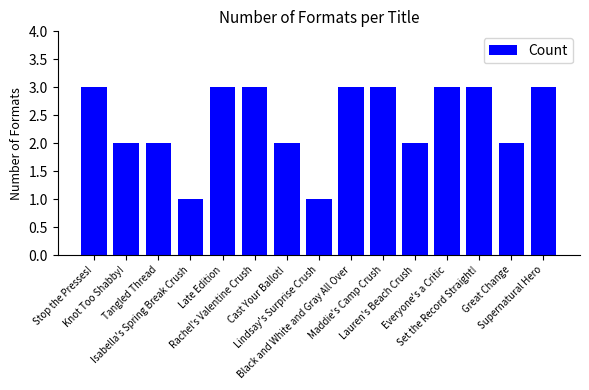

What is the label of the 12th bar from the left?

Everyone's a Critic